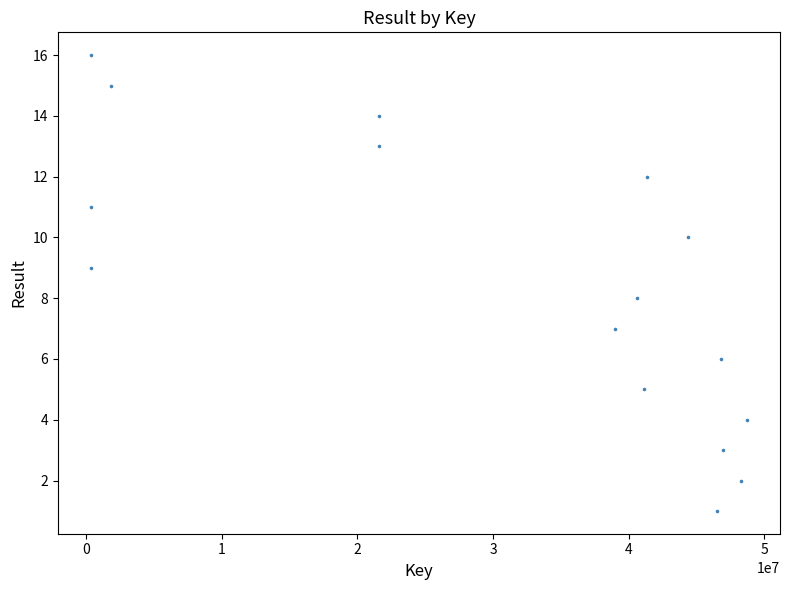

What is the range of Y values (max minus min)?

15